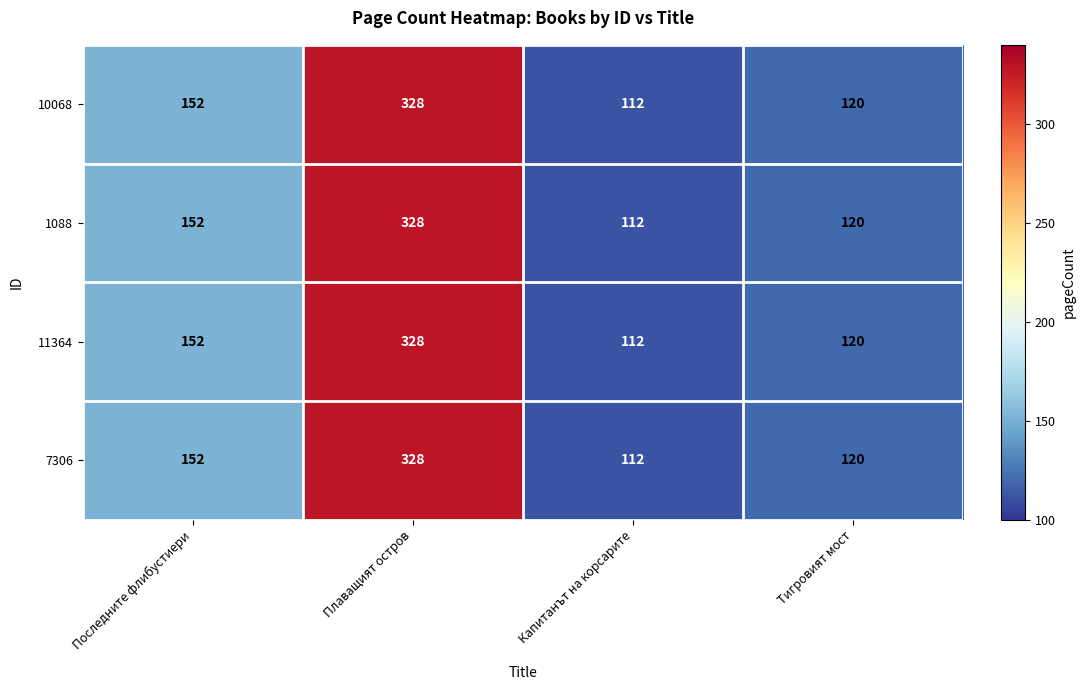

Reading right to left, what are all the values shown in this chart?

10068: 120	112	328	152
1088: 120	112	328	152
11364: 120	112	328	152
7306: 120	112	328	152